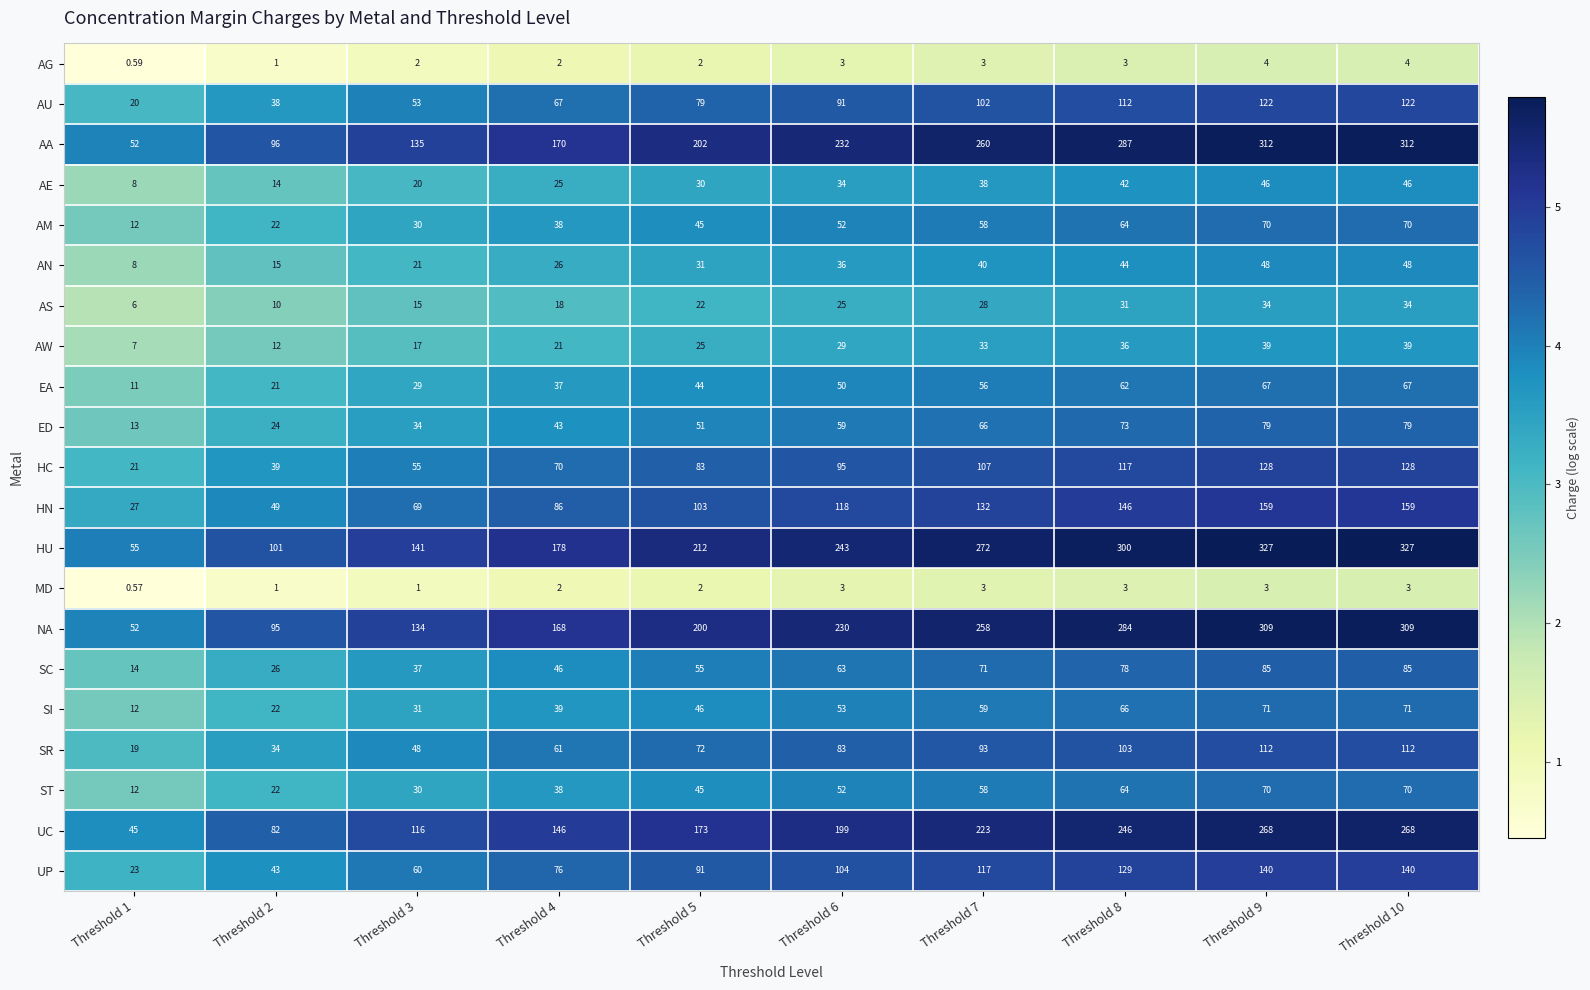

Which series has the widest spread of values?

HU